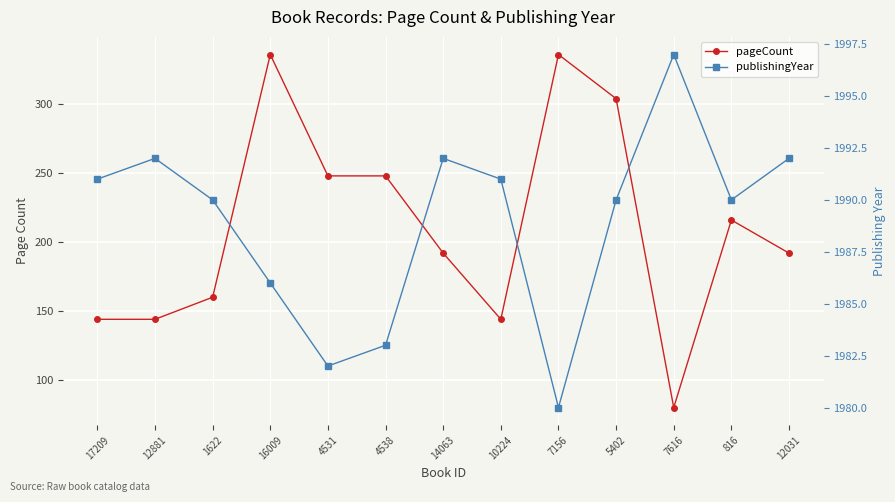

True or false: publishingYear and pageCount cross at least once.

False